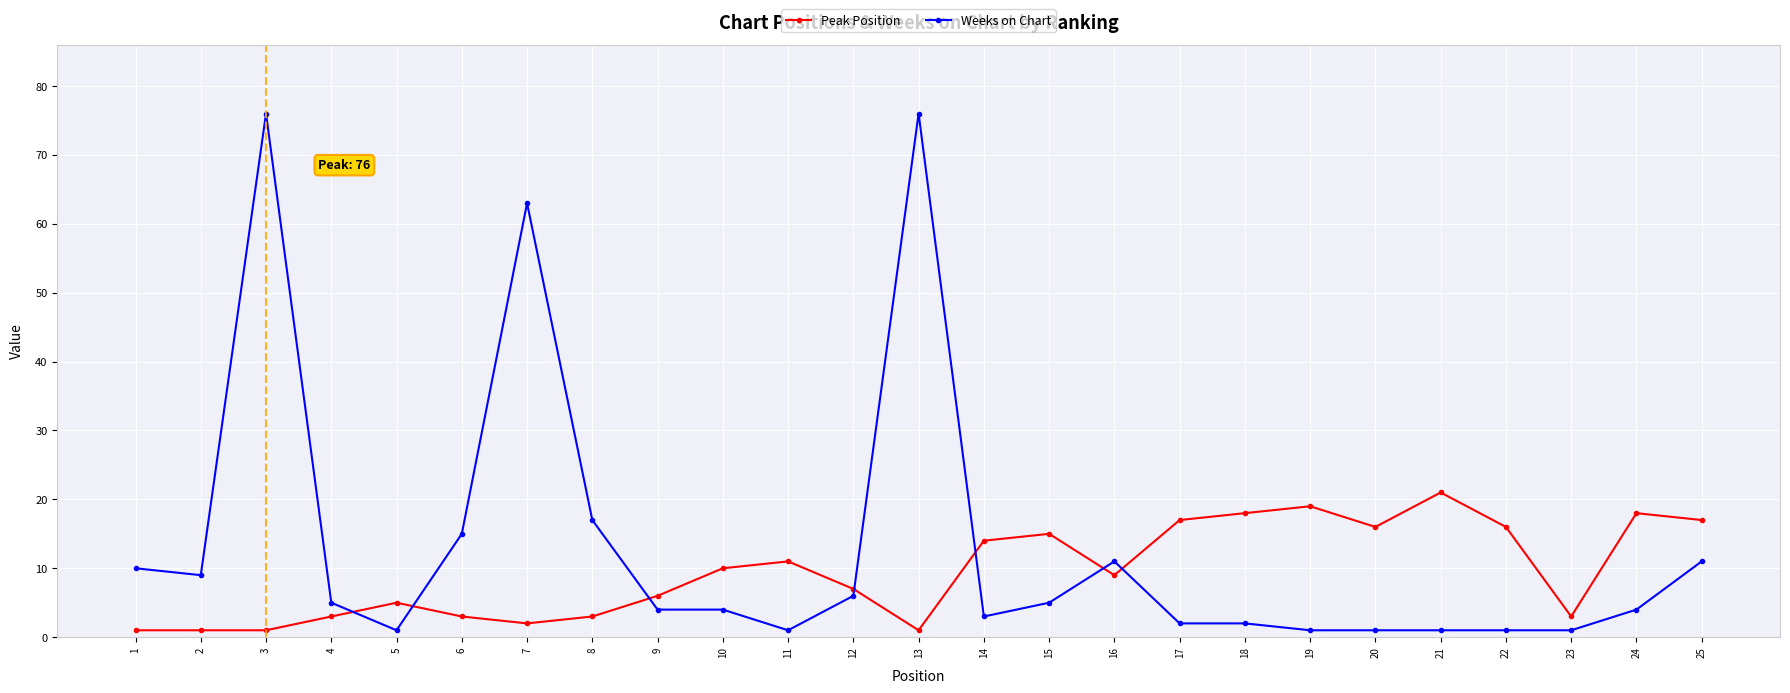

Reading right to left, list all the values displayed in this chart.

Peak Position: 17	18	3	16	21	16	19	18	17	9	15	14	1	7	11	10	6	3	2	3	5	3	1	1	1
Weeks on Chart: 11	4	1	1	1	1	1	2	2	11	5	3	76	6	1	4	4	17	63	15	1	5	76	9	10